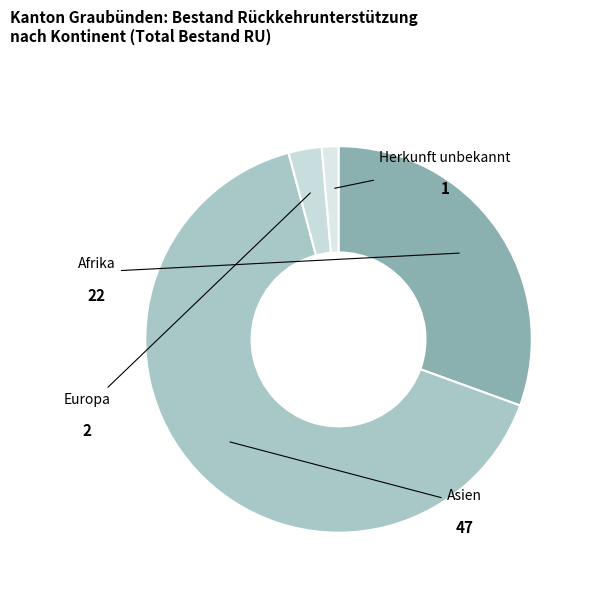

Is there any slice that represents more than half of the pie?

Yes